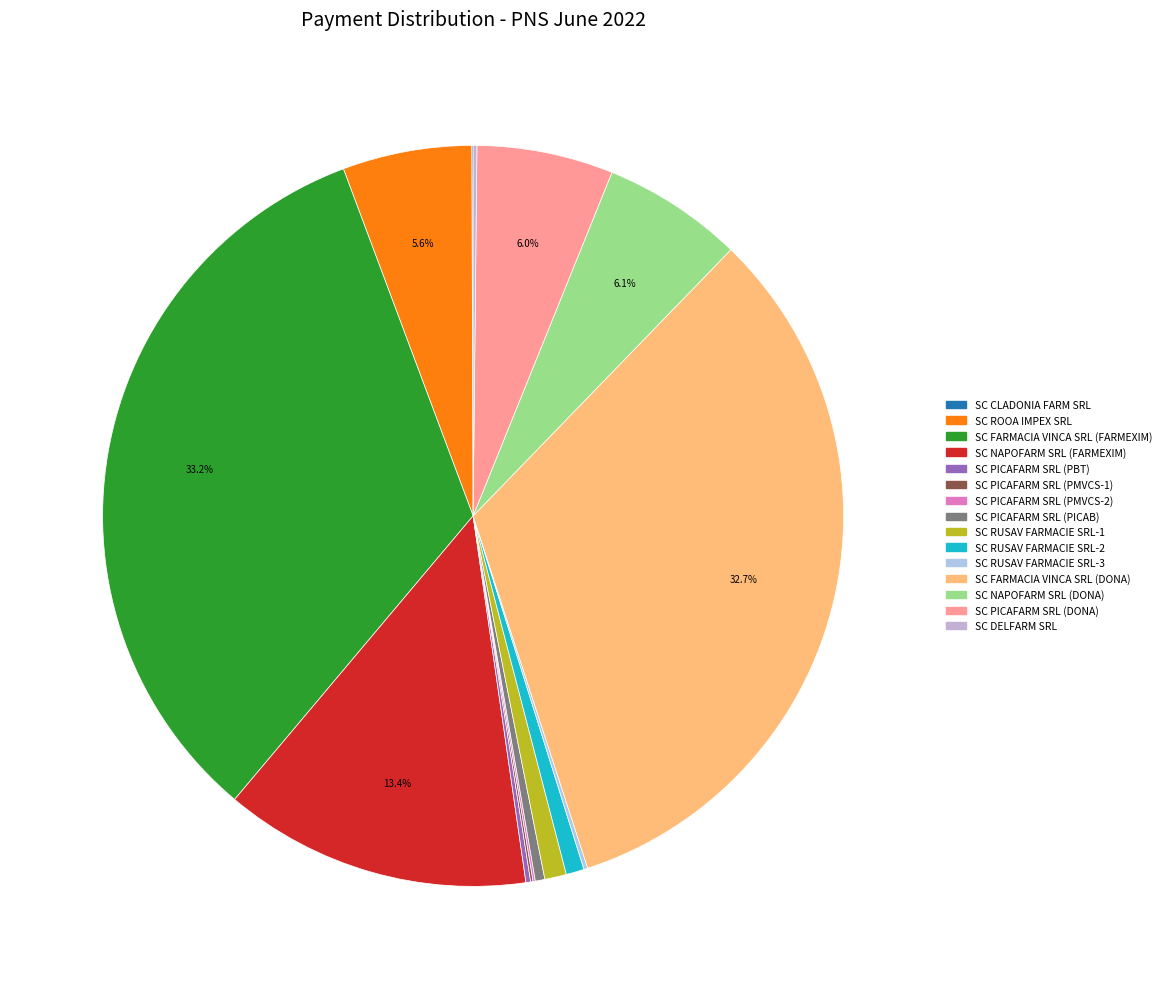

Is there a majority slice in this chart?

No